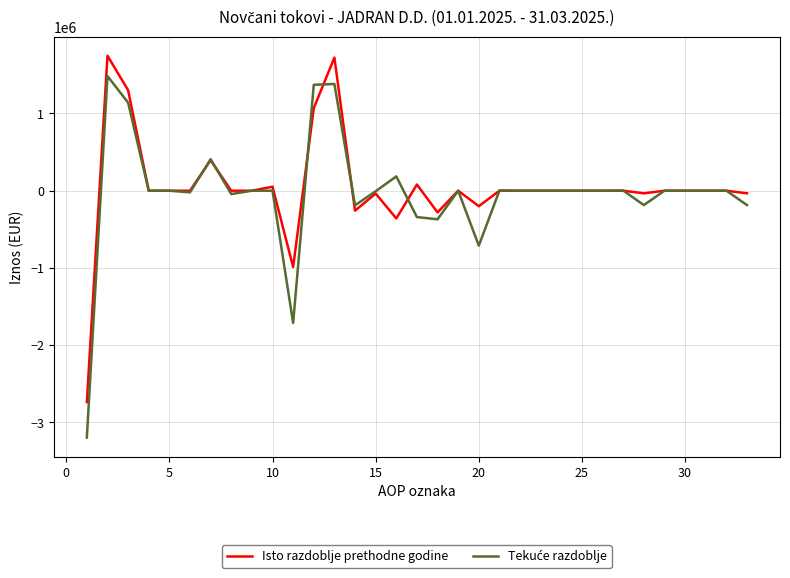

What is the minimum value shown in the chart?

-3196761